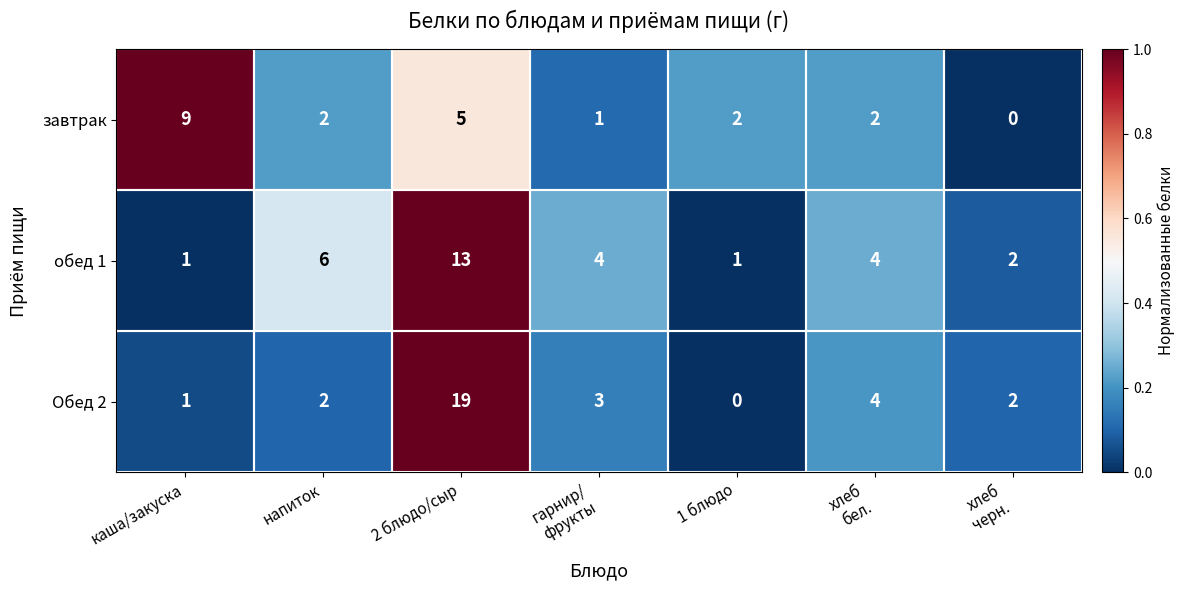

Count the number of data series in this chart.

3